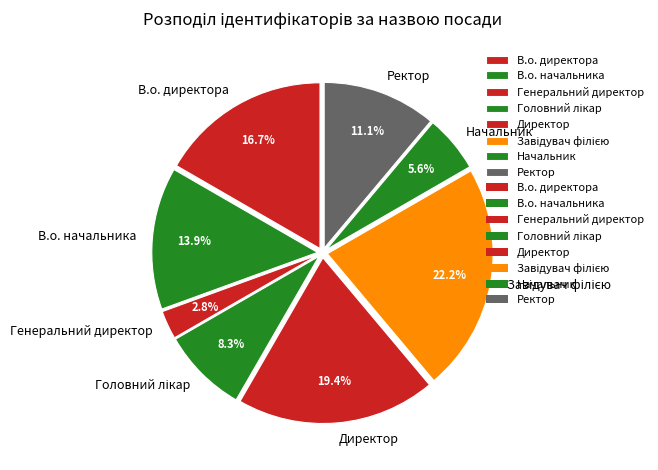

To the nearest percent, what portion does Директор represent?

19%